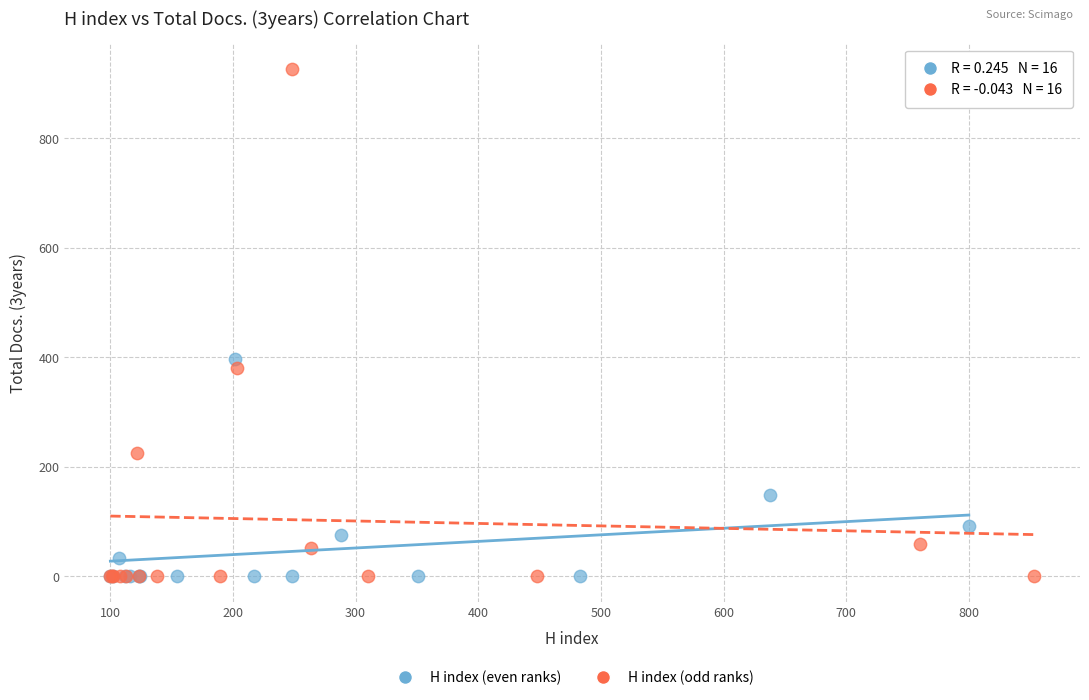

What are all the series names shown in the legend?

H index (even ranks), H index (odd ranks)